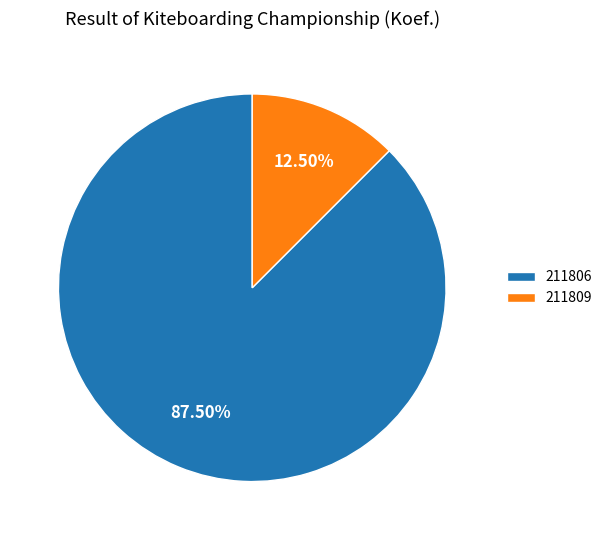

Which slice is the smallest?

211809